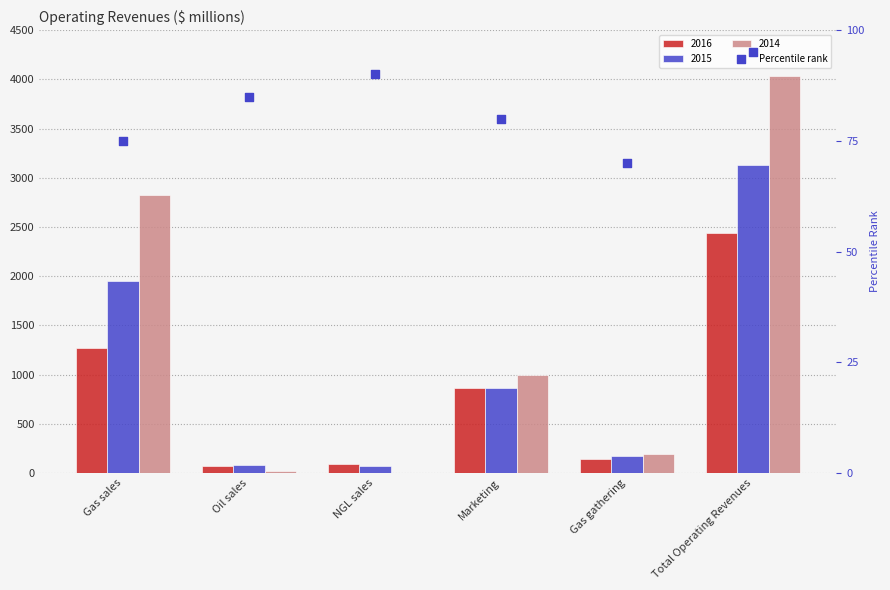

Which has a higher value, Gas gathering or Oil sales?

Oil sales